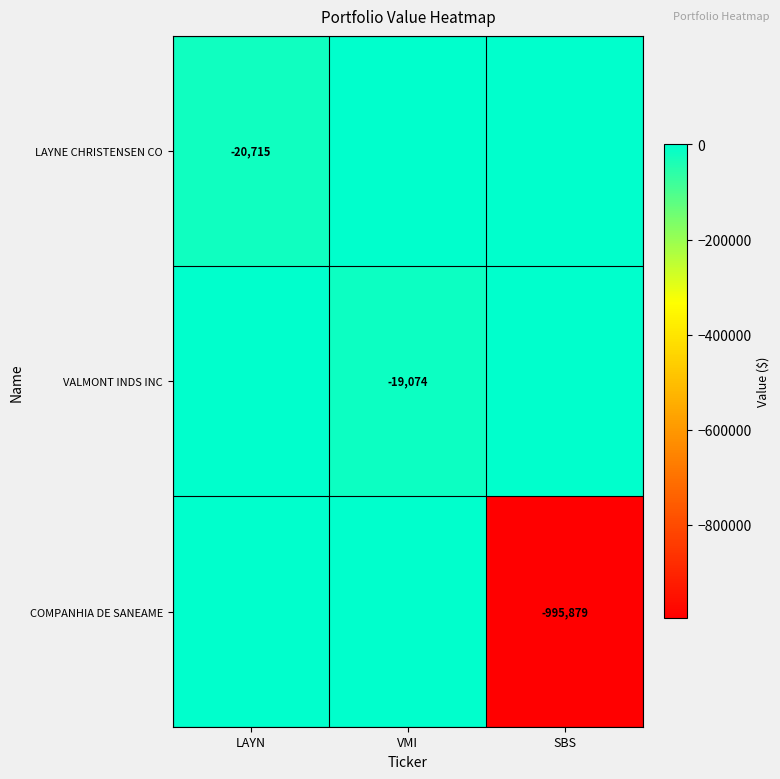

The VALMONT INDS INC series shows -19074 at VMI. True or false?

True